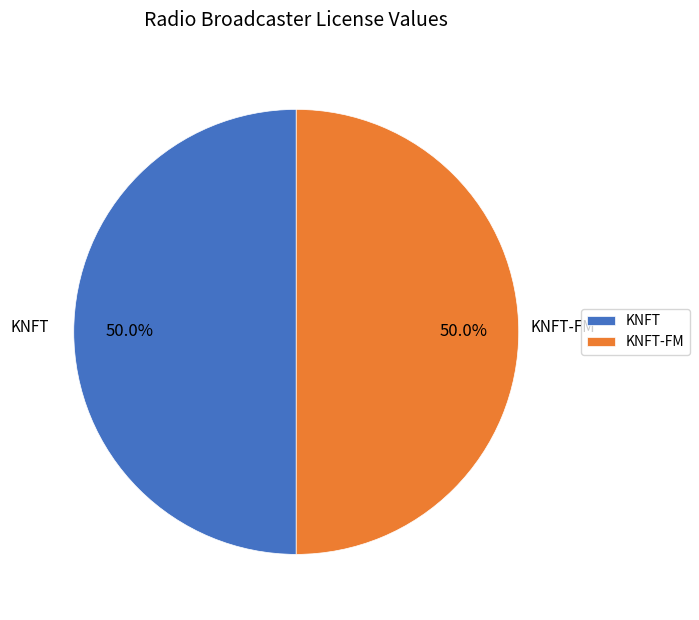

Approximately how many times larger is the value at KNFT-FM compared to KNFT?

1.0